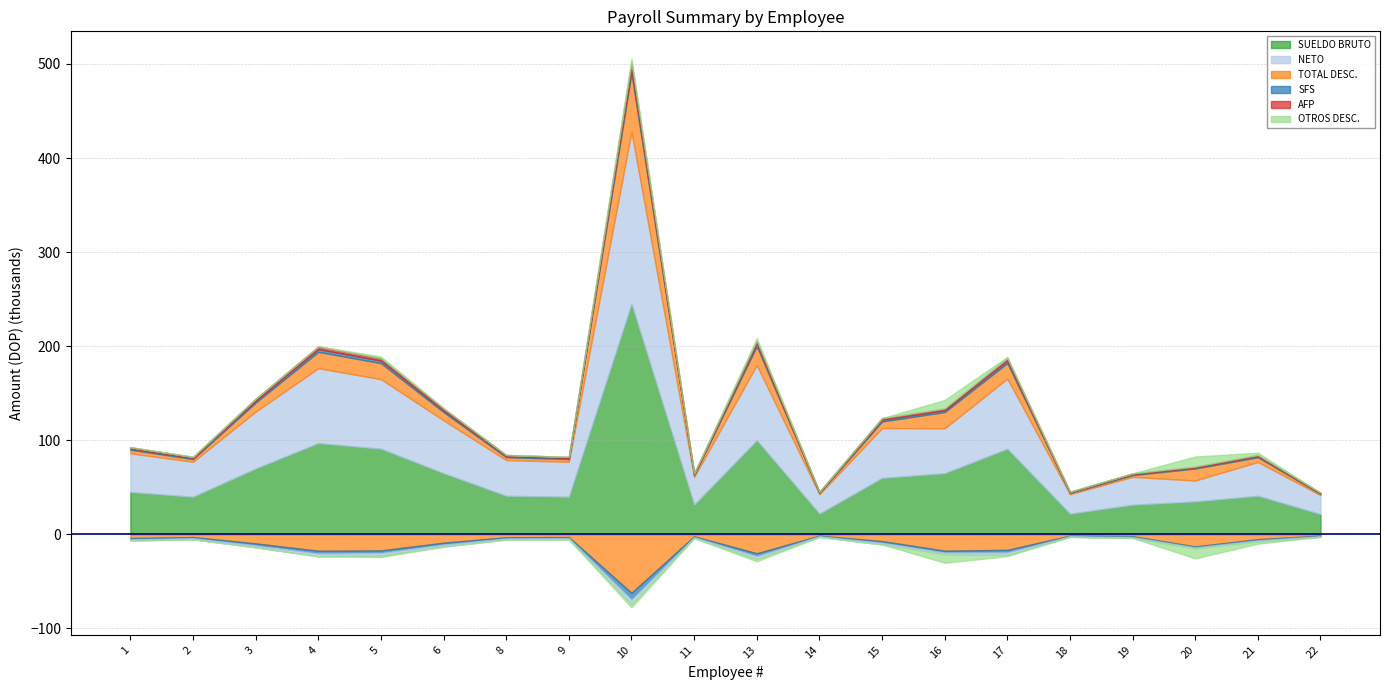

Between 1 and 13, which series saw the biggest shift?

SUELDO BRUTO